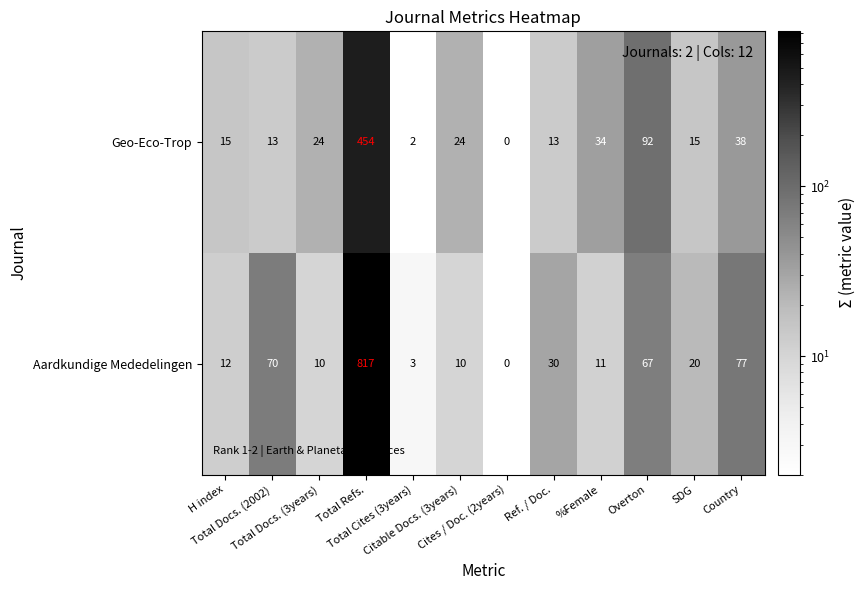

At %Female, list the series in order from smallest to largest.

Aardkundige Mededelingen, Geo-Eco-Trop